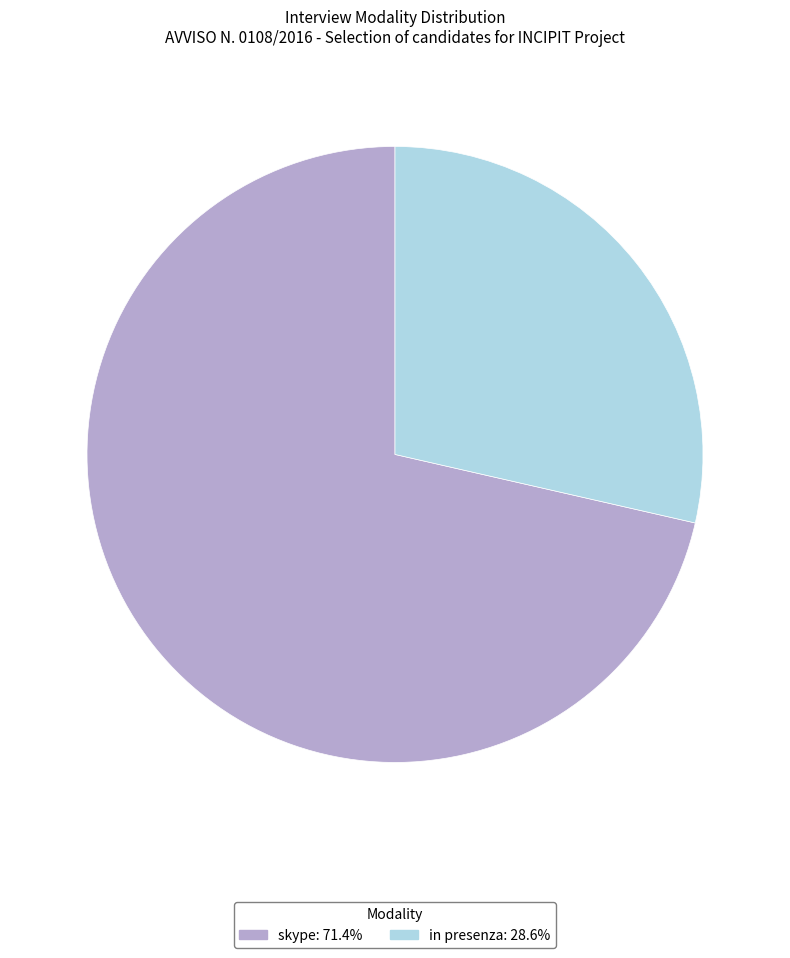

What is the ratio of the value at in presenza to the value at skype?

0.4